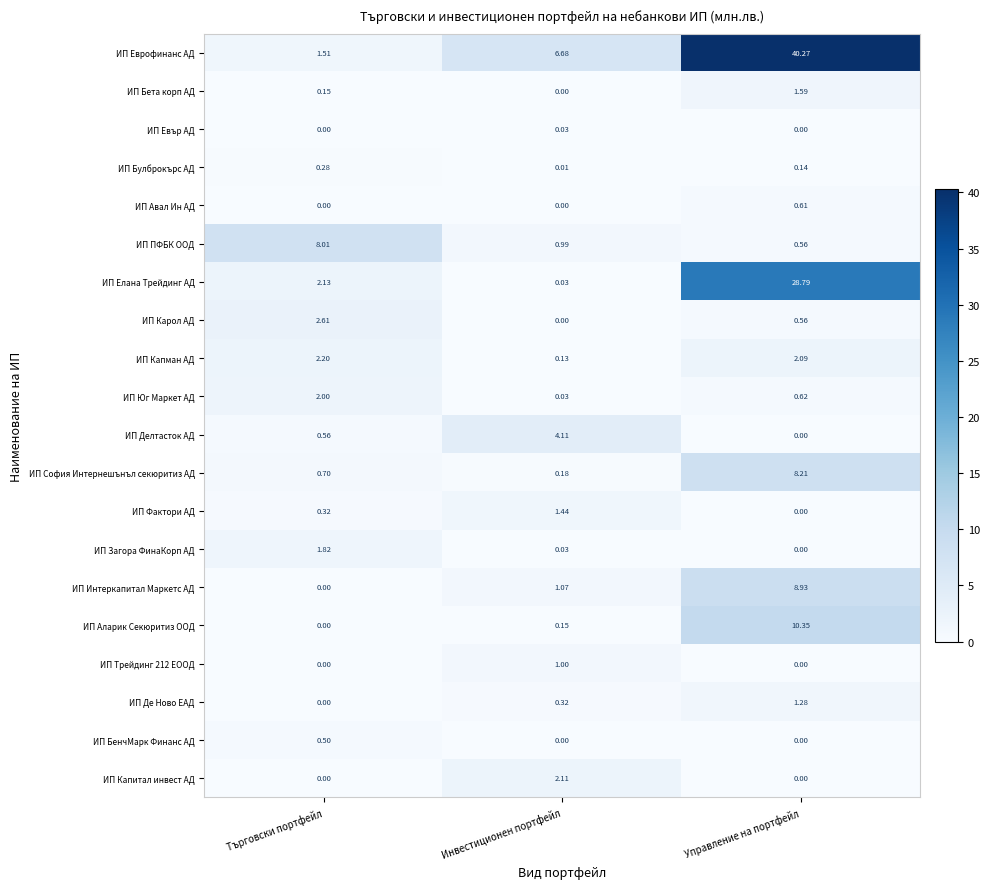

List the labels in order of ИП Фактори АД value, smallest first.

Управление на портфейл, Търговски портфейл, Инвестиционен портфейл